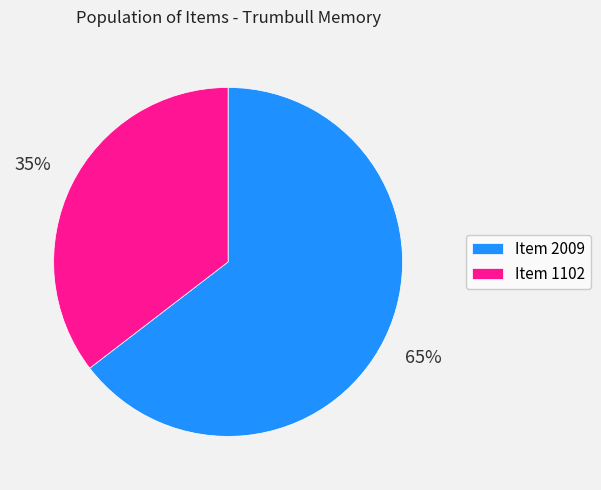

To the nearest percent, what is the combined percentage of Item 1102 and Item 2009?

100%